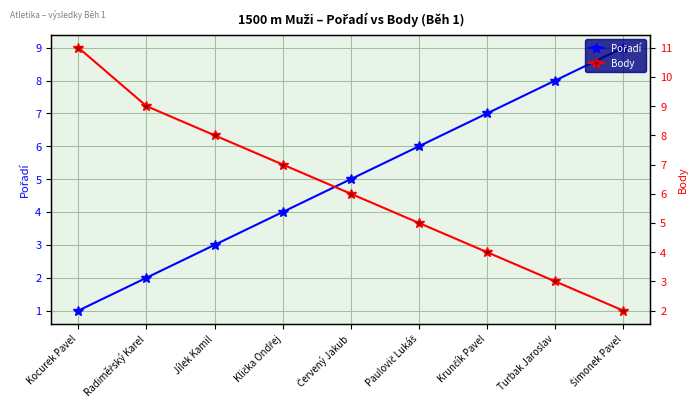

How many data points in Pořadí are above 5?

4